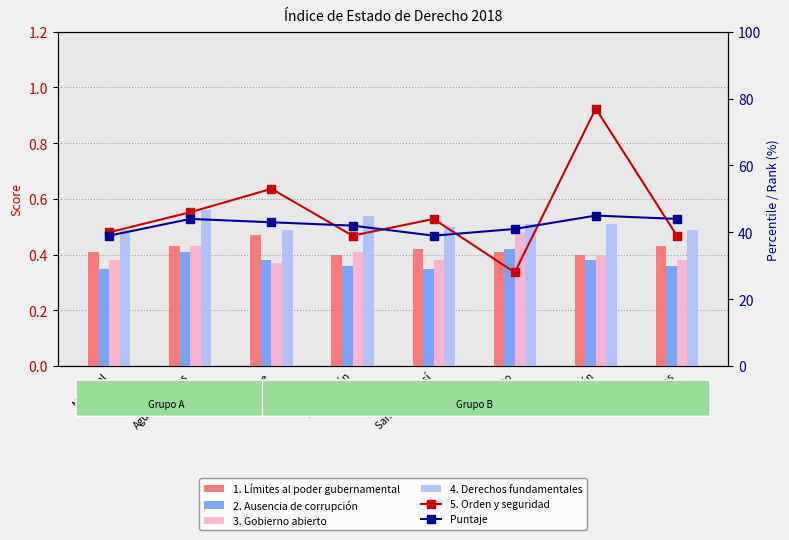

Between Yucatán and Nacional, which is larger?

Nacional